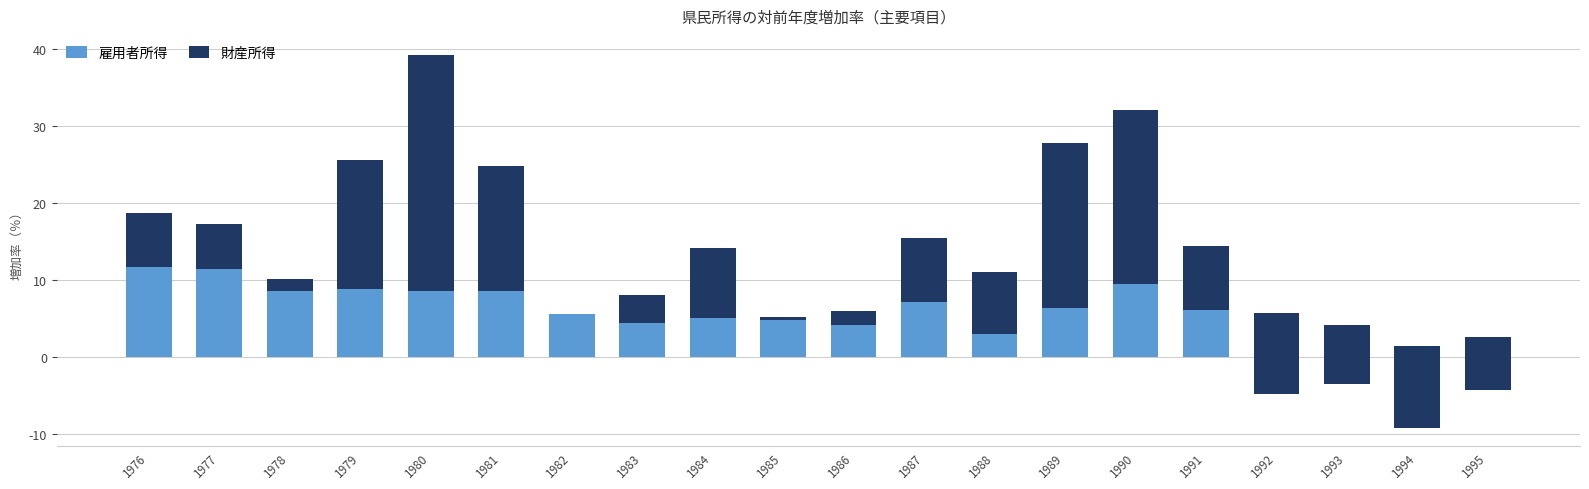

Which series has the largest range (max minus min)?

財産所得